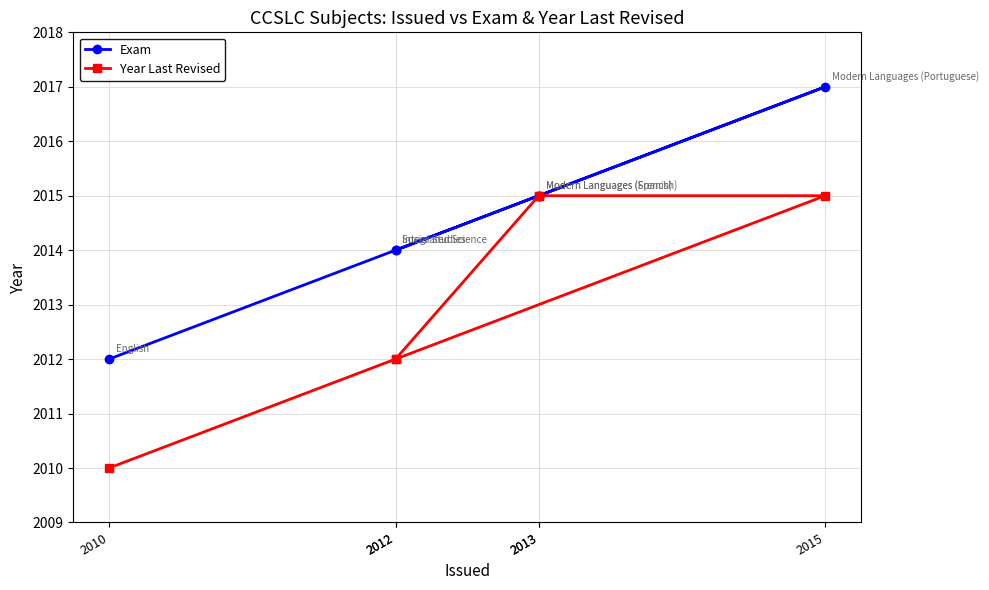

At how many categories does at least one series exceed 2012?

5